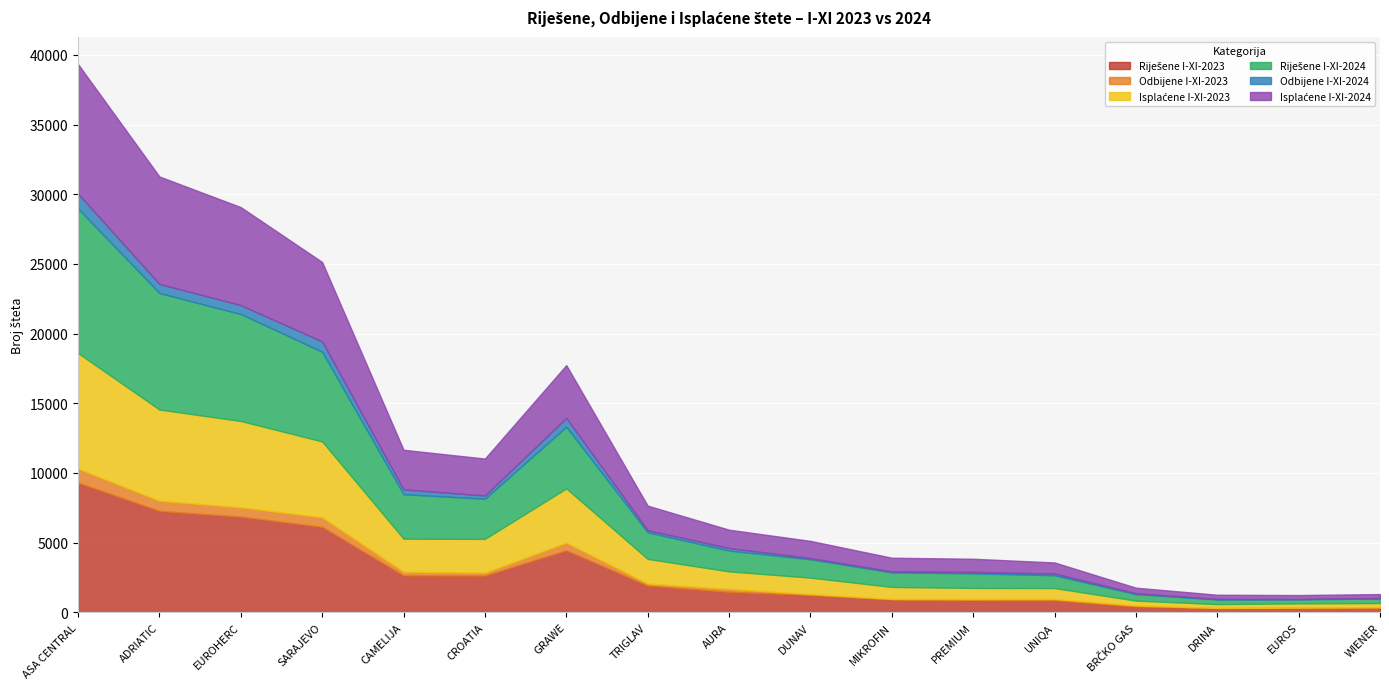

True or false: Riješene I-XI-2024 and Riješene I-XI-2023 intersect in this chart.

True